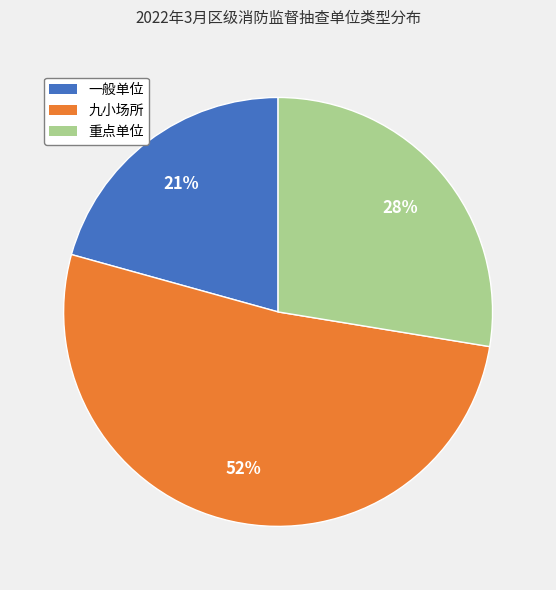

Is the sum of 一般单位 and 九小场所 greater than half?

Yes